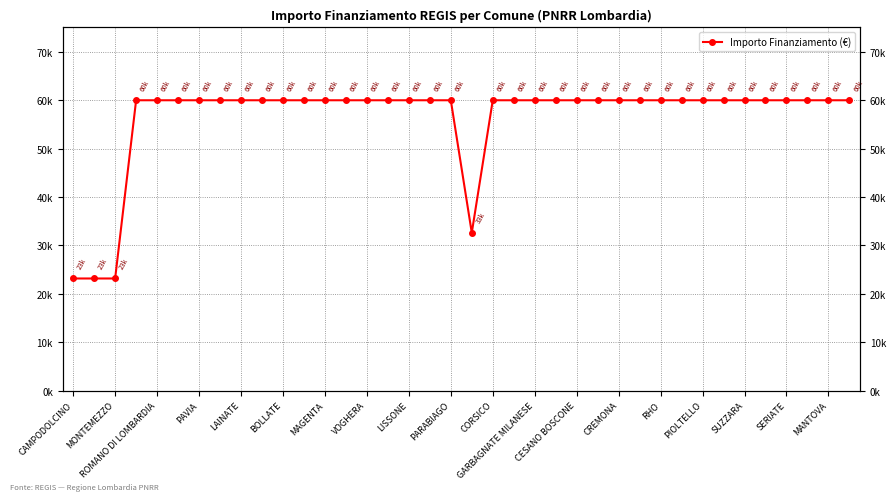

Is this an area chart (filled region under the line)?

No